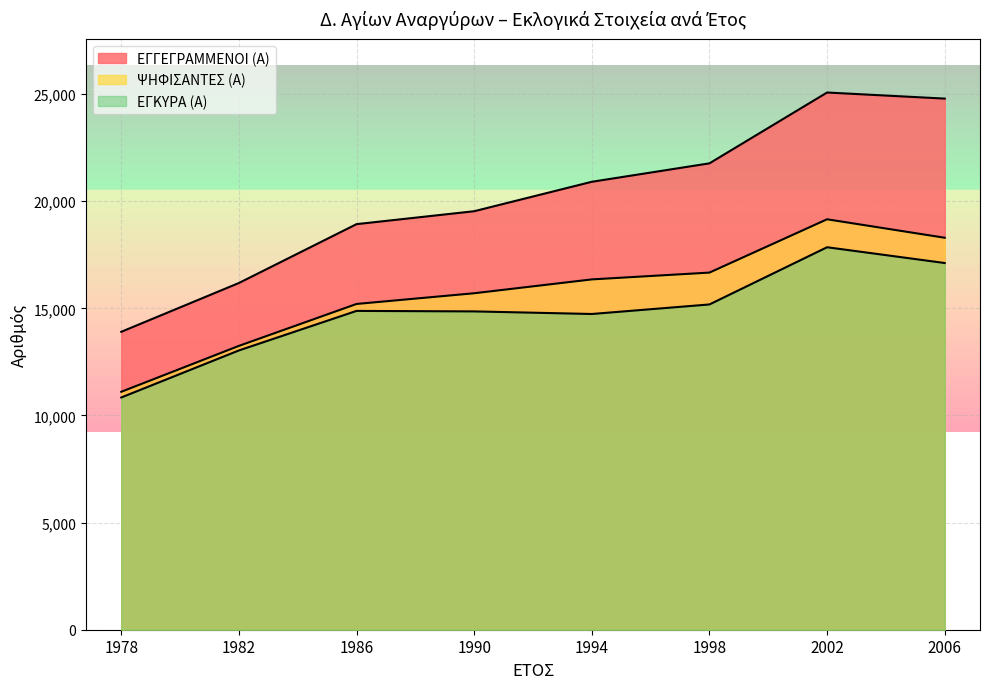

At which category is the sum across all series the highest?

2002